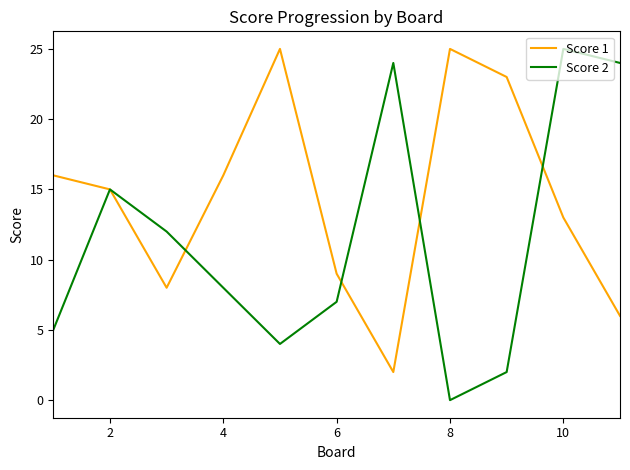

Rank the series by their average value, from lowest to highest.

Score 2, Score 1